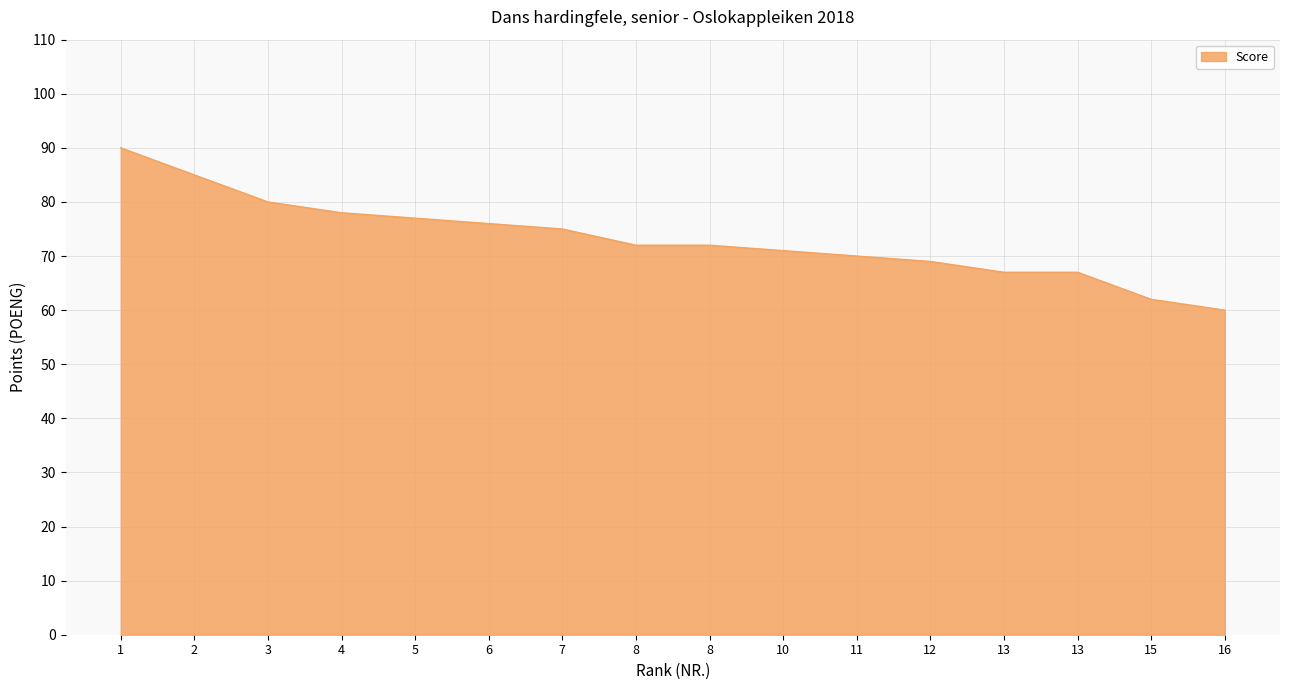

How many lines are shown in the chart?

1